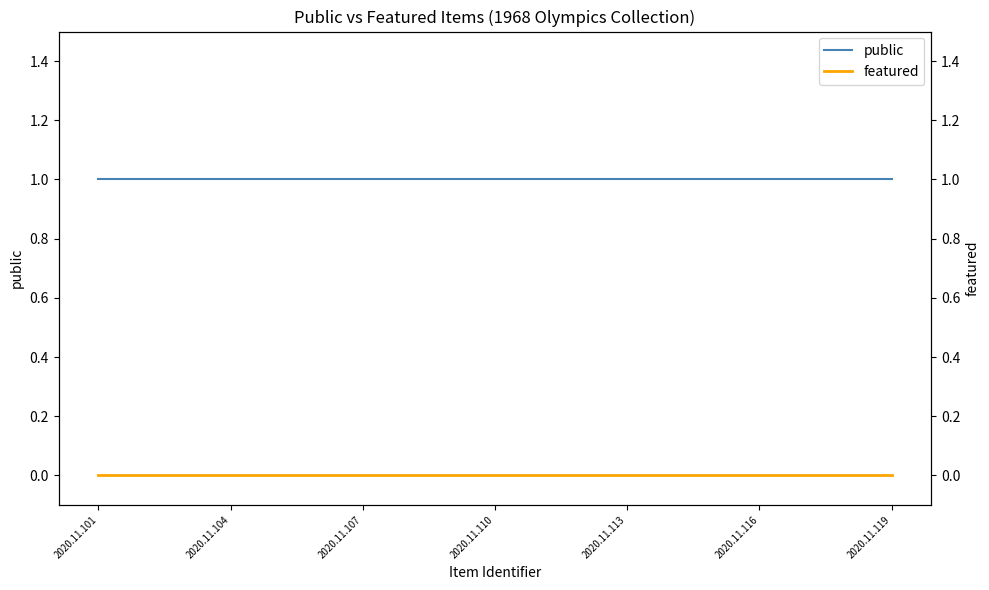

What are all the series names shown in the legend?

public, featured